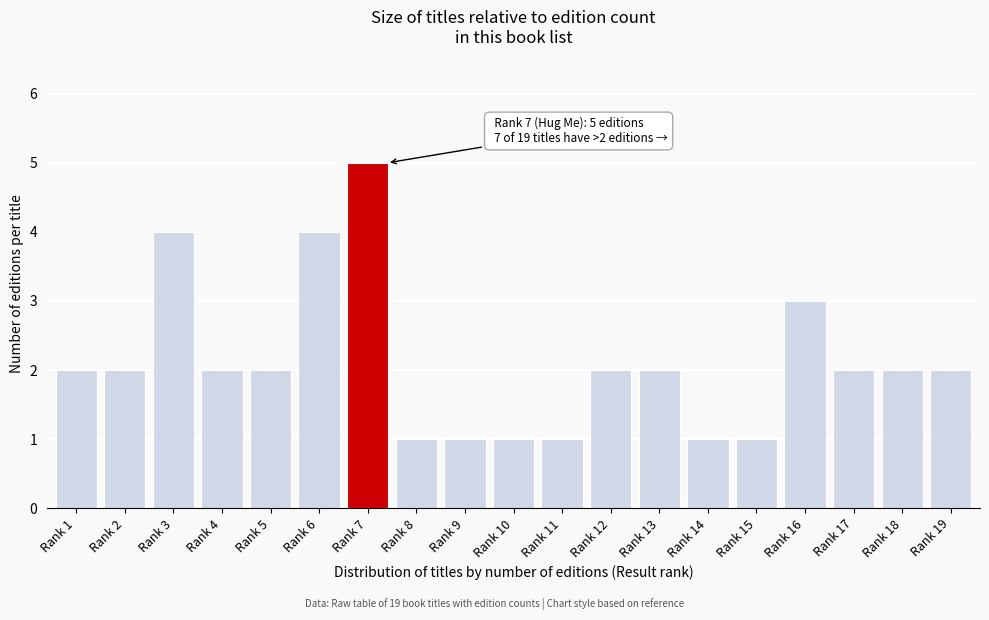

Reading left to right, extract all data points from this chart.

2	2	4	2	2	4	5	1	1	1	1	2	2	1	1	3	2	2	2